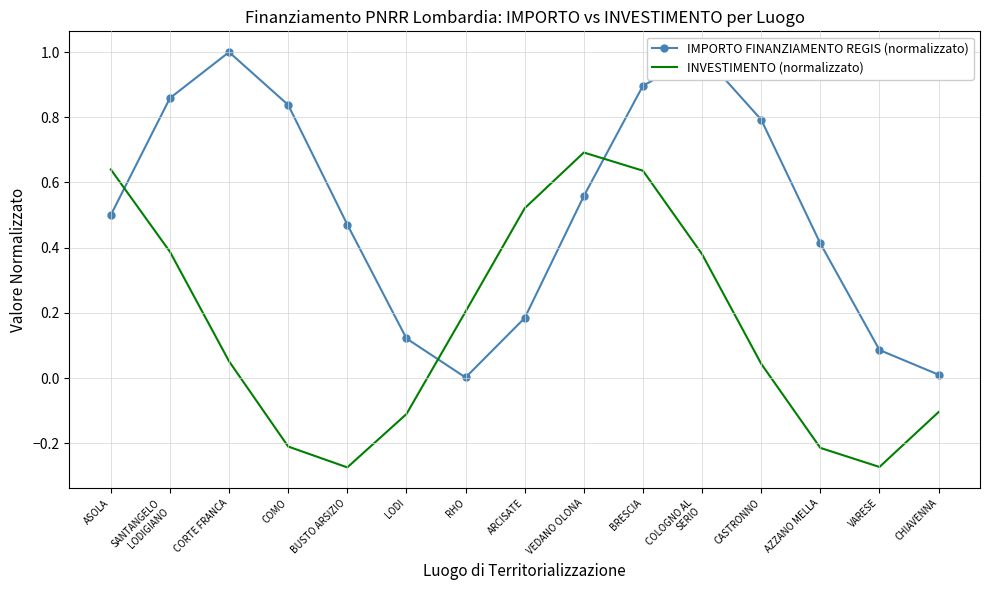

Between BUSTO ARSIZIO and LODI, which series saw the biggest shift?

IMPORTO FINANZIAMENTO REGIS (normalizzato)